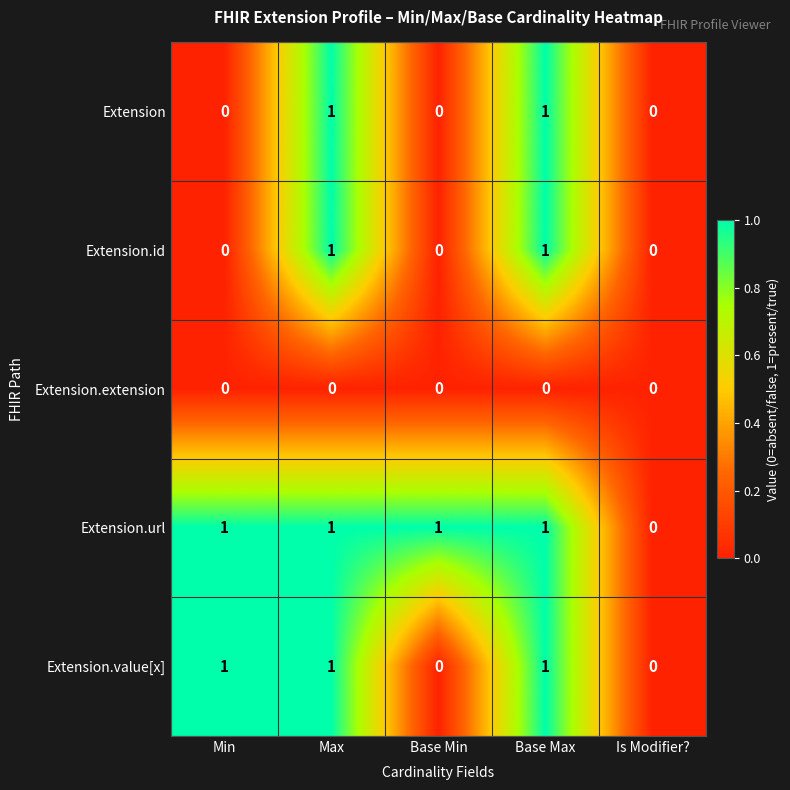

What is the total value across all series at Max?

4